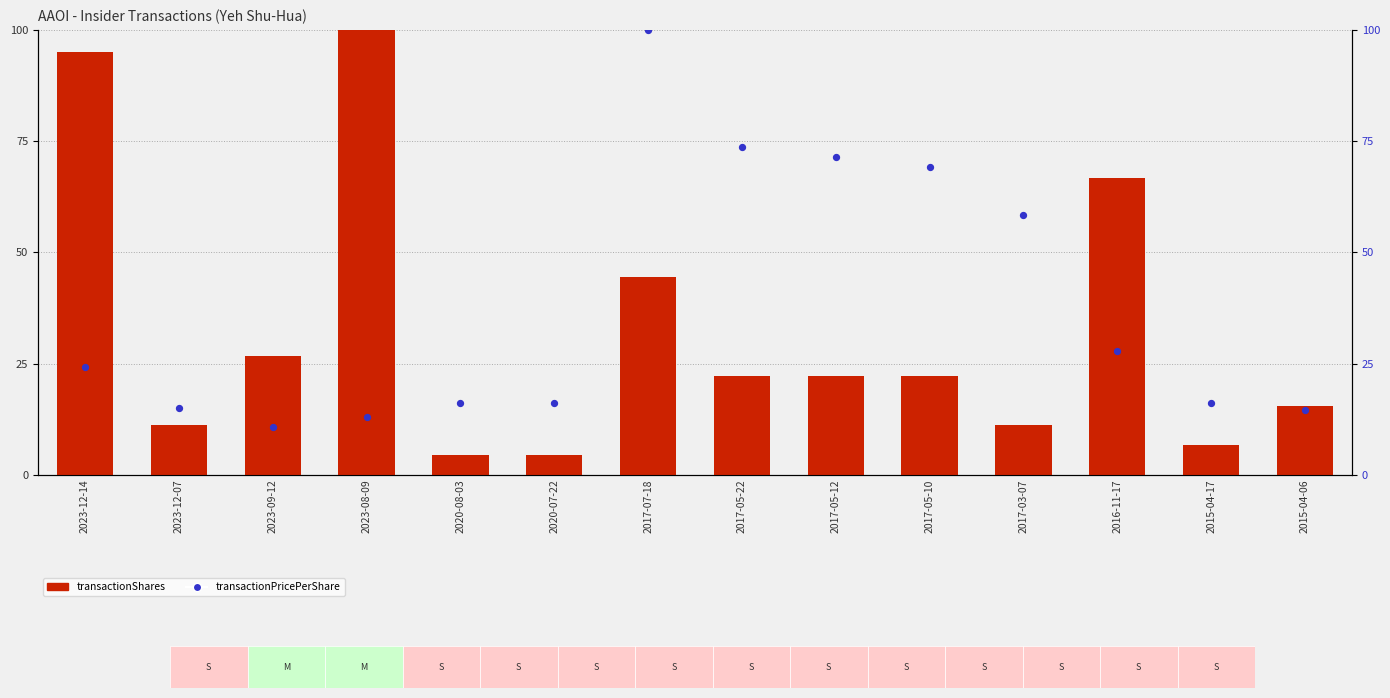

What is the total value across all series at 2017-05-10?

91.5